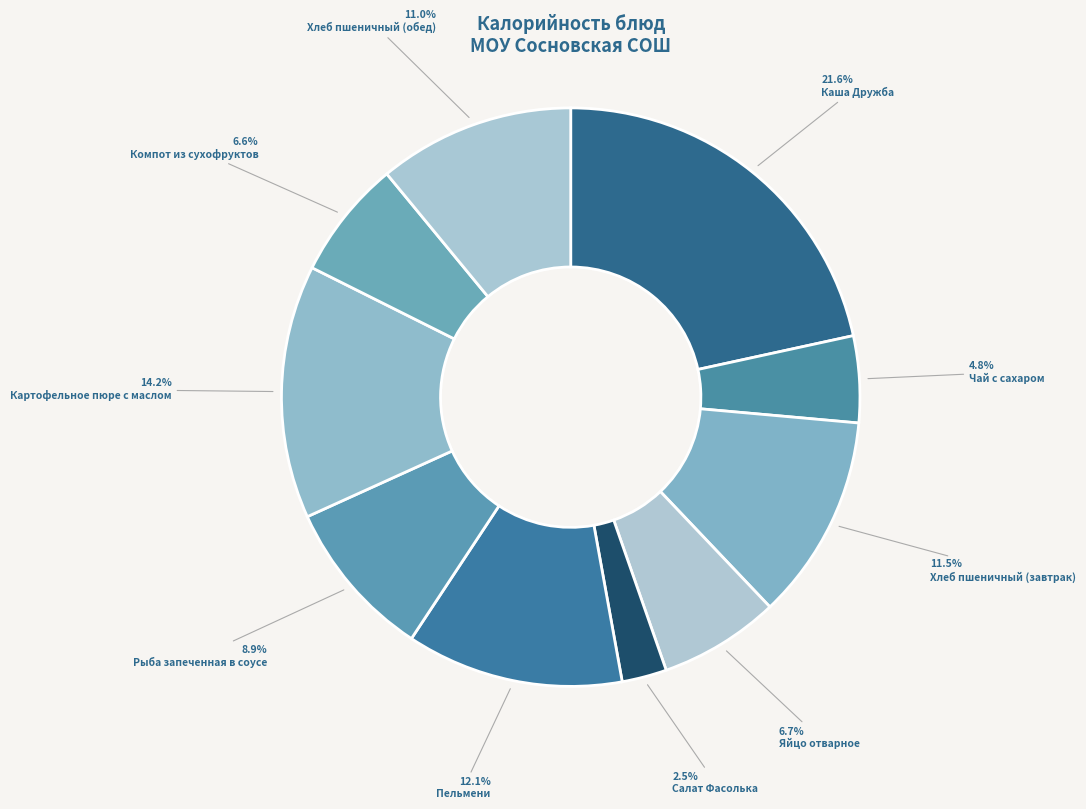

How many segments does this pie chart have?

10